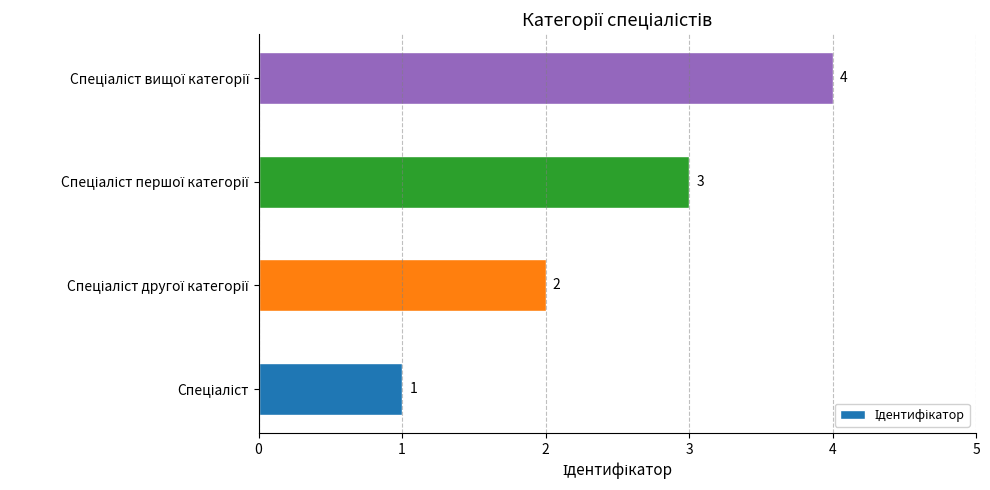

What is the maximum value shown in the chart?

4